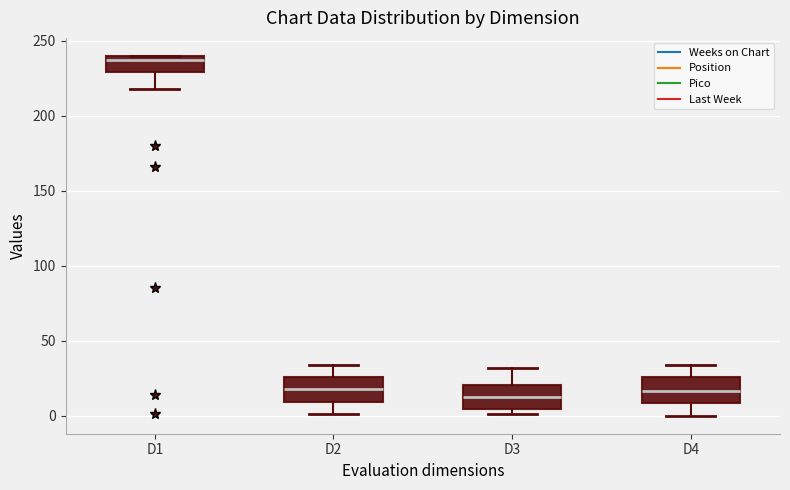

Reading left to right, transcribe this box plot: for each box, give where its median line is, the range the box spans, and where its two whiskers end, as read against the y-axis. The values are not printed on the chart, so give them approximately, as read against the axis.

D1: median 235, box 230 to 240, whiskers 220 to 240
D2: median 20, box 10 to 25, whiskers 0 to 35
D3: median 15, box 5 to 20, whiskers 0 to 30
D4: median 15, box 10 to 25, whiskers 0 to 35